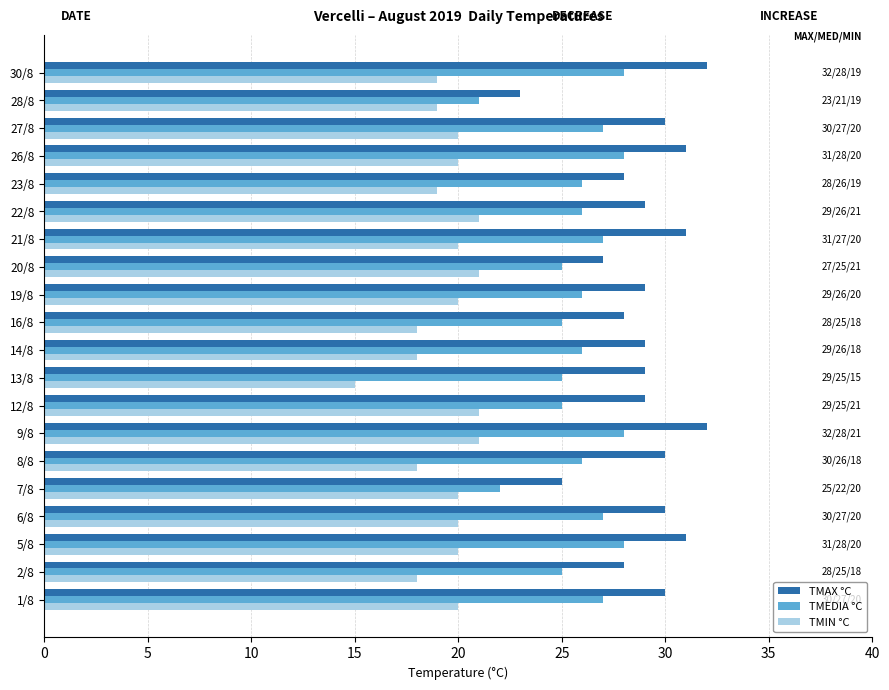

Rank the series by their average value, from highest to lowest.

TMAX °C, TMEDIA °C, TMIN °C